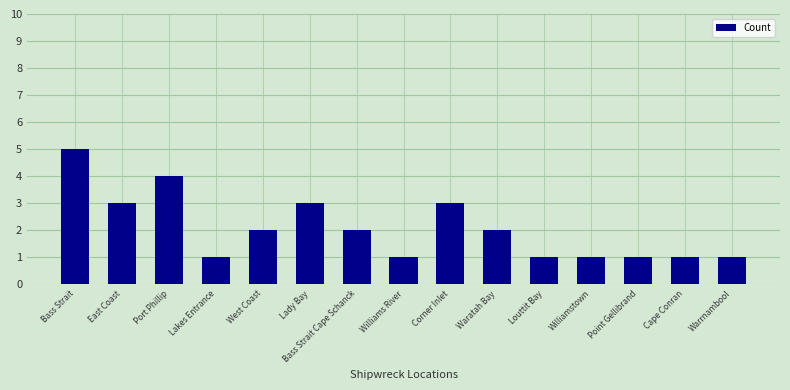

What is the approximate value at Lady Bay?

3